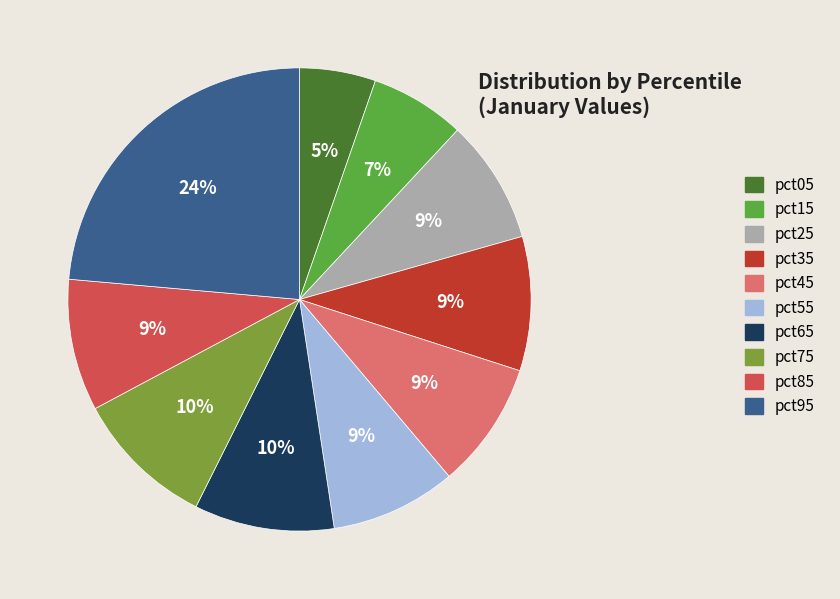

Rank the categories by value from lowest to highest.

pct05, pct15, pct25, pct55, pct45, pct85, pct35, pct65, pct75, pct95